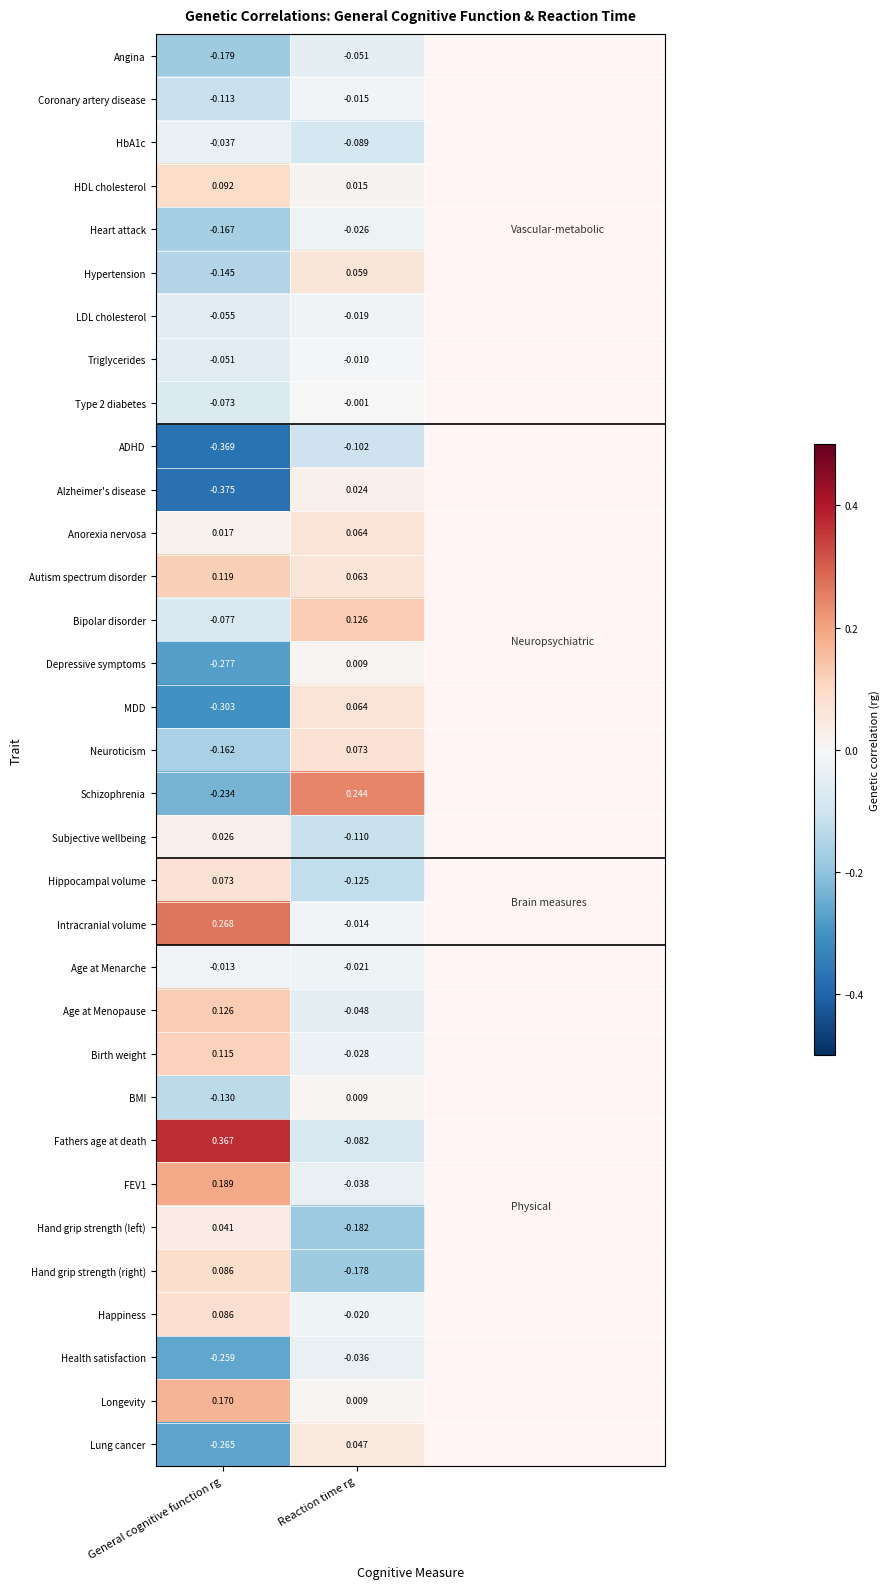

List the labels in order of Schizophrenia value, smallest first.

General cognitive function rg, Reaction time rg